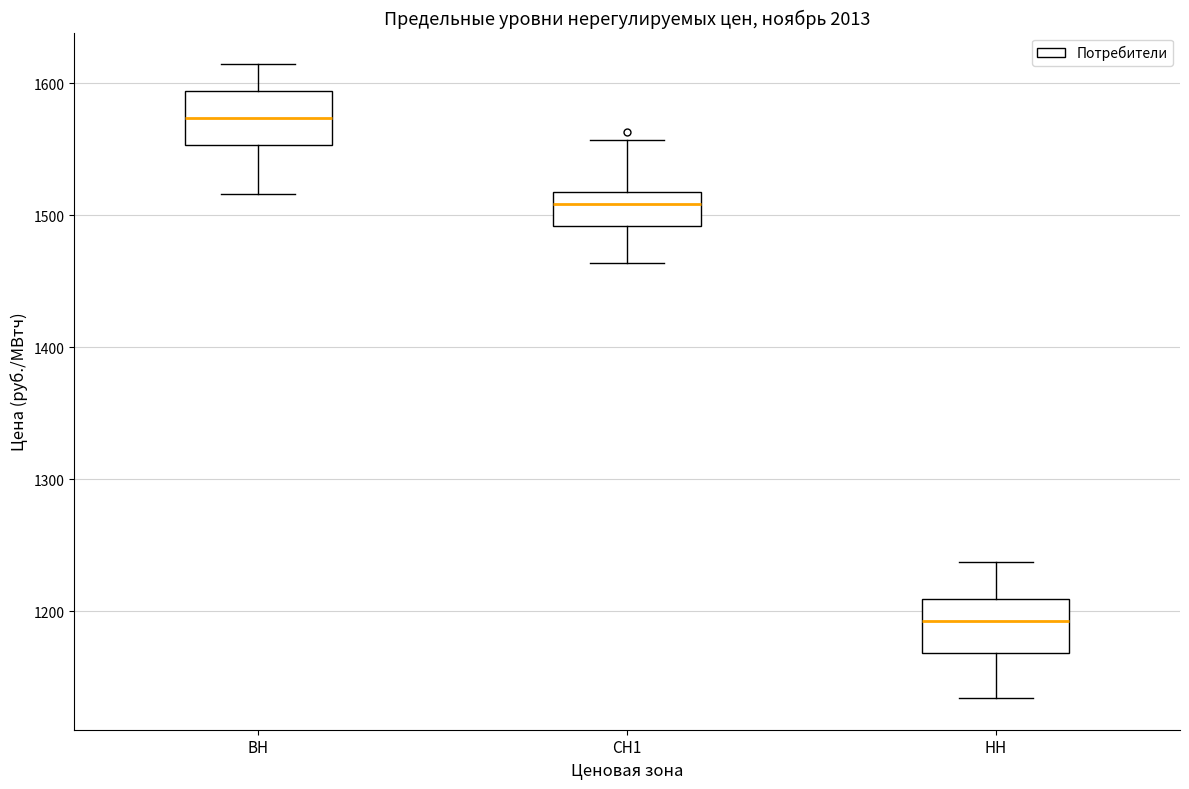

Reading left to right, read every box against the y-axis: the position of its median line, the range the box covers, and the ends of its whiskers. The values are not printed on the chart, so give them approximately, as read against the axis.

ВН: median 1570, box 1550 to 1590, whiskers 1520 to 1610
СН1: median 1510, box 1490 to 1520, whiskers 1460 to 1560
НН: median 1190, box 1170 to 1210, whiskers 1130 to 1240